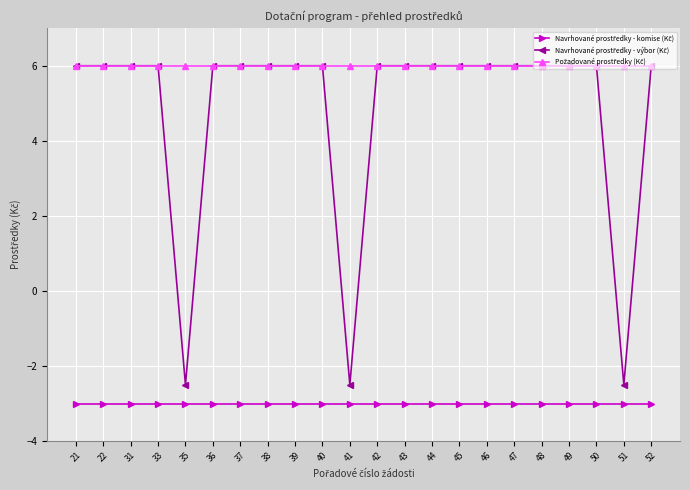

What is the smallest value displayed?

-3.0